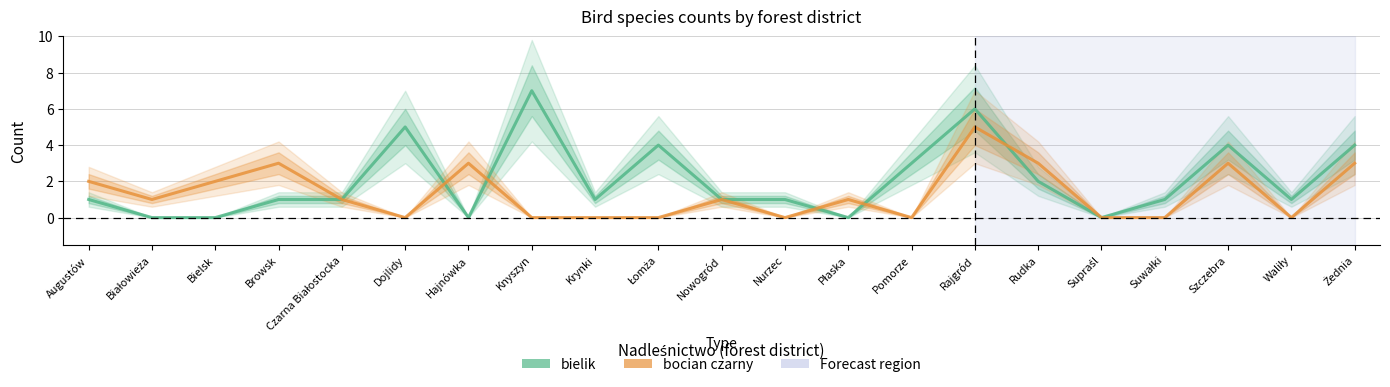

What is the average value of the bielik series?

2